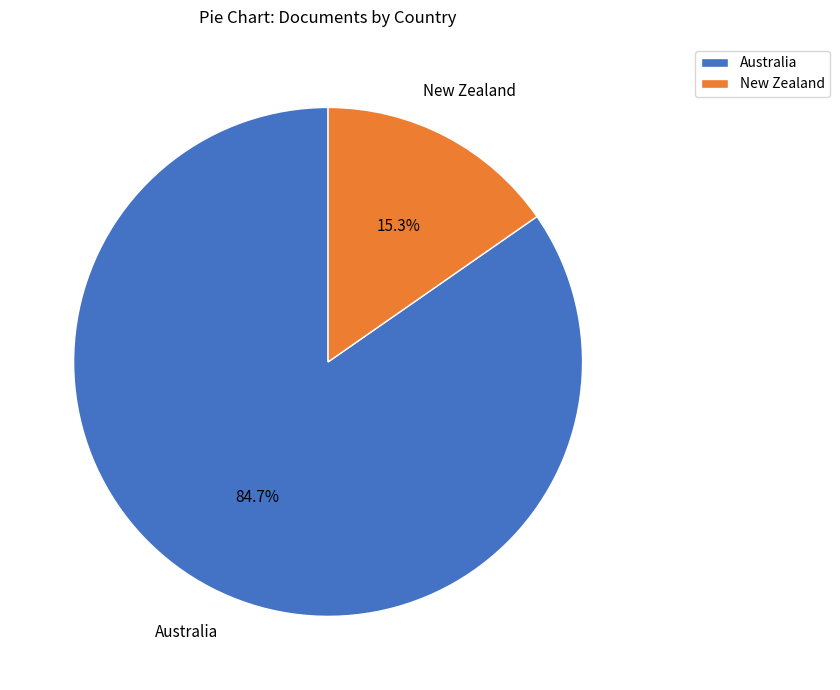

Rank the categories by value from lowest to highest.

New Zealand, Australia